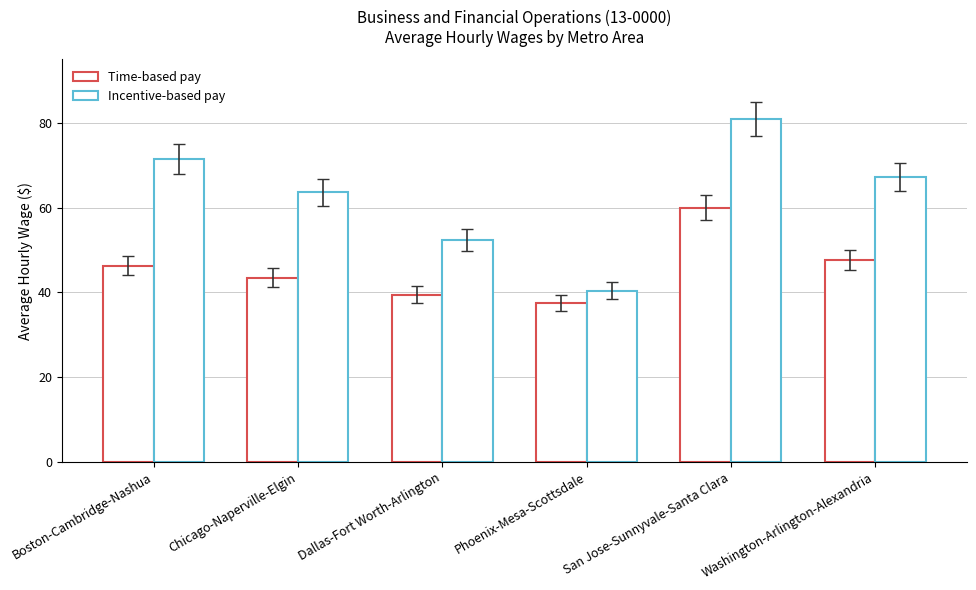

Which series has the largest total across all categories?

Incentive-based pay